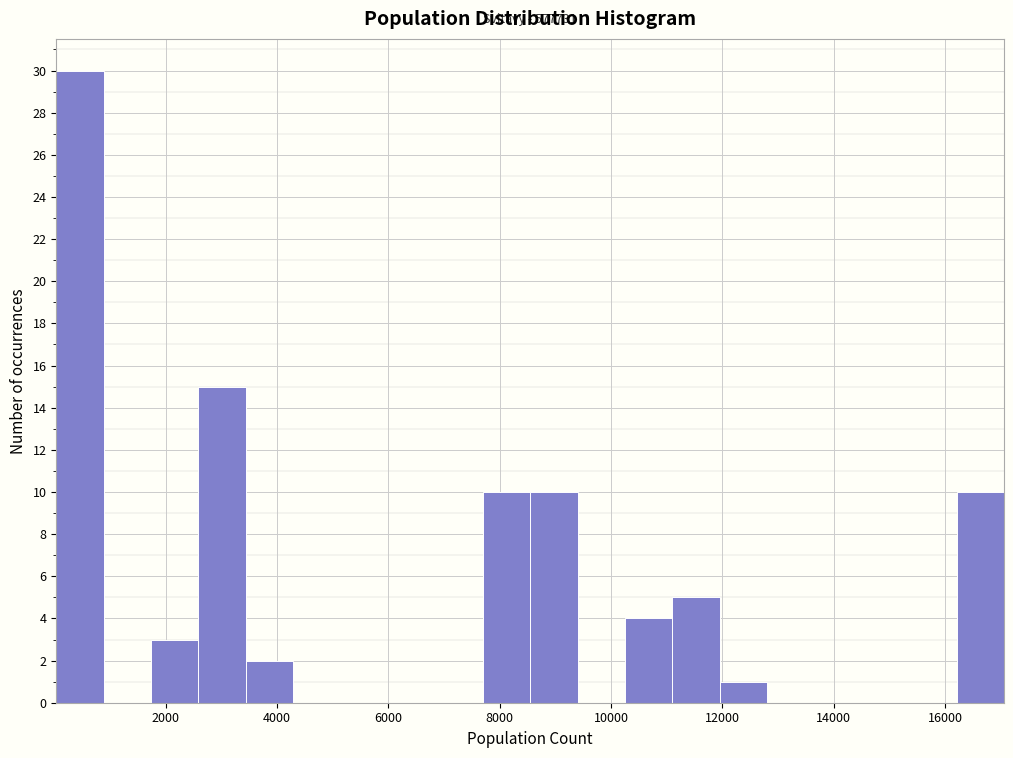

Over which range of the x-axis is the bar tallest?

0 to 800